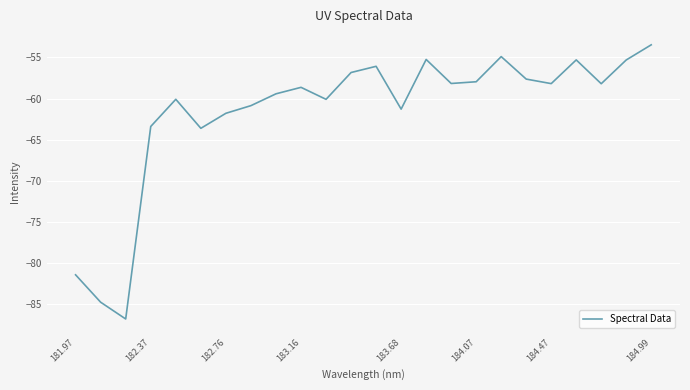

What is the maximum value shown in the chart?

-53.5